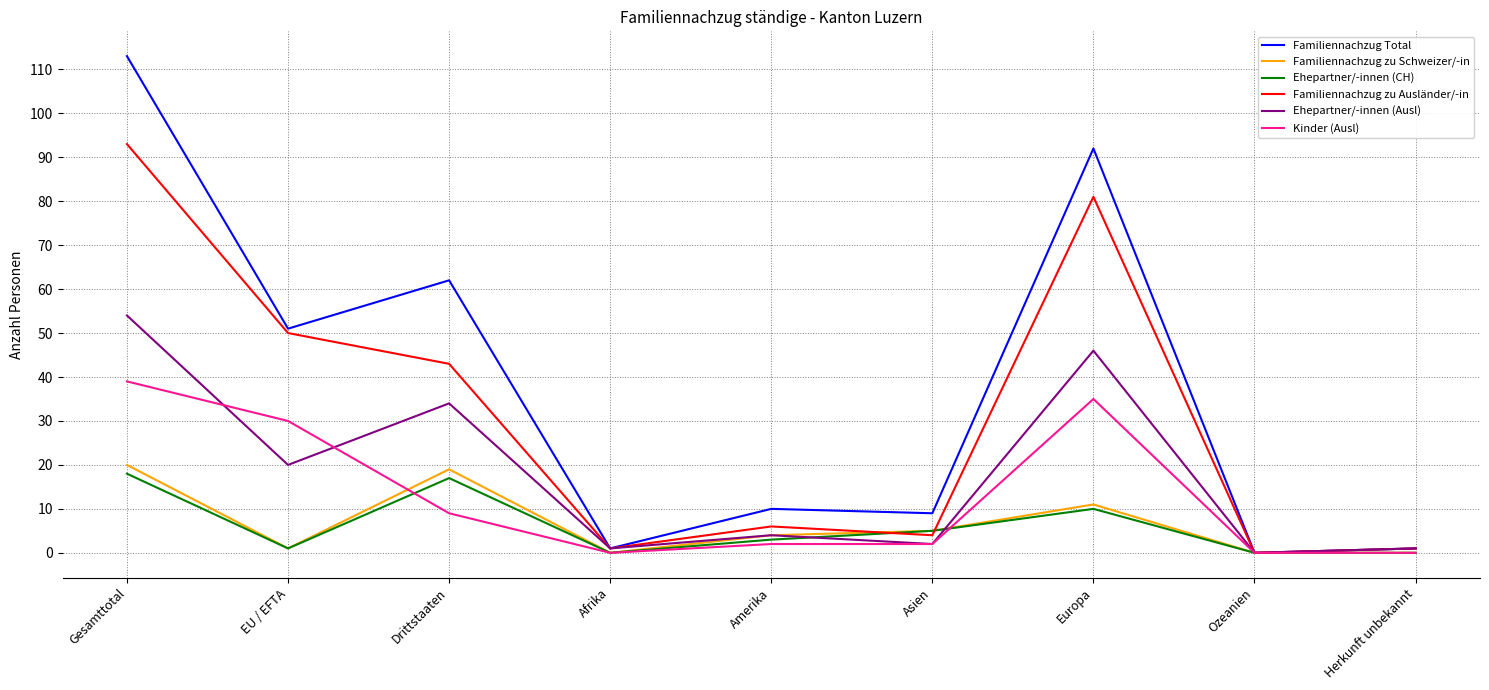

What is the maximum value shown in the chart?

113